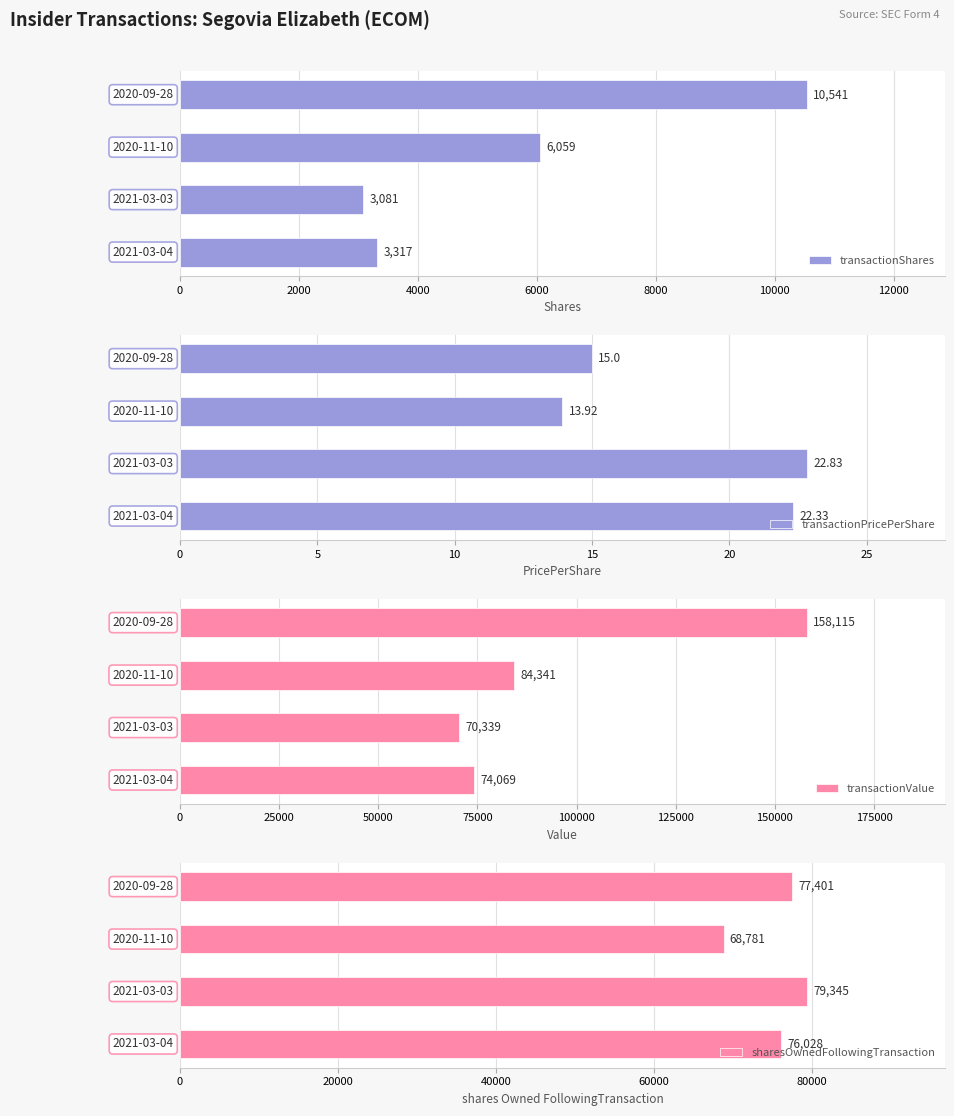

How many bars are there in each group?

4